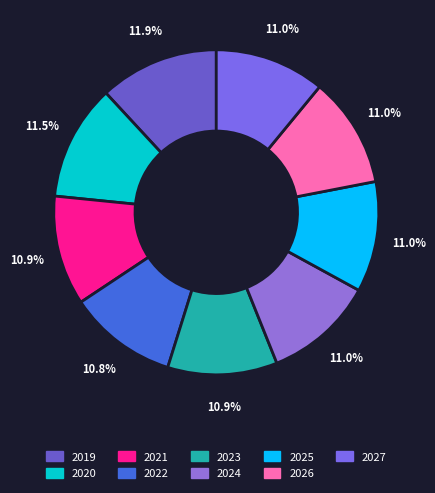

How many slices are in this pie chart?

9